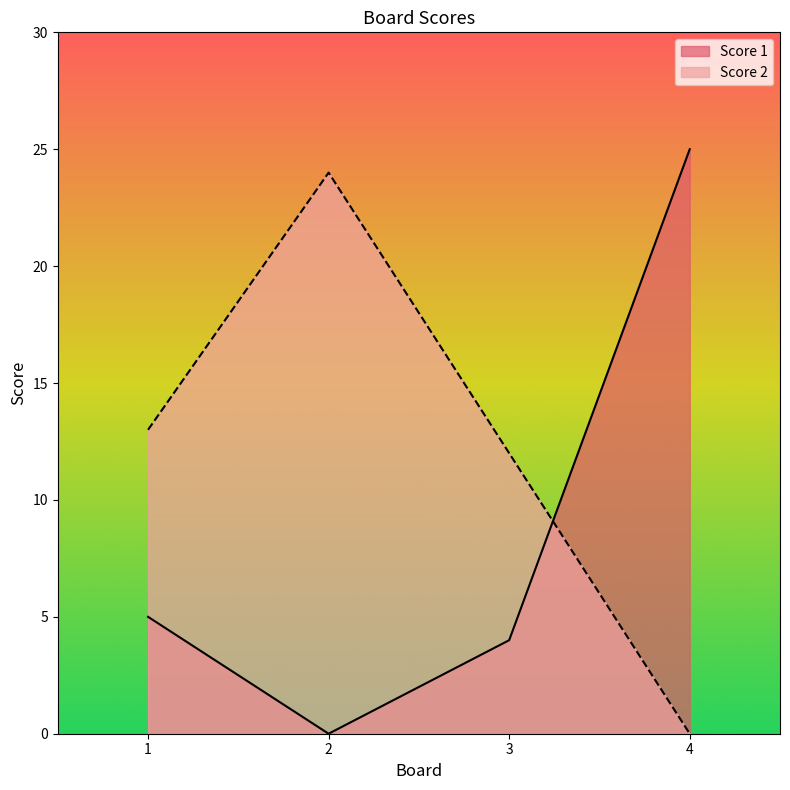

How many values in the Score 2 series exceed 13?

1